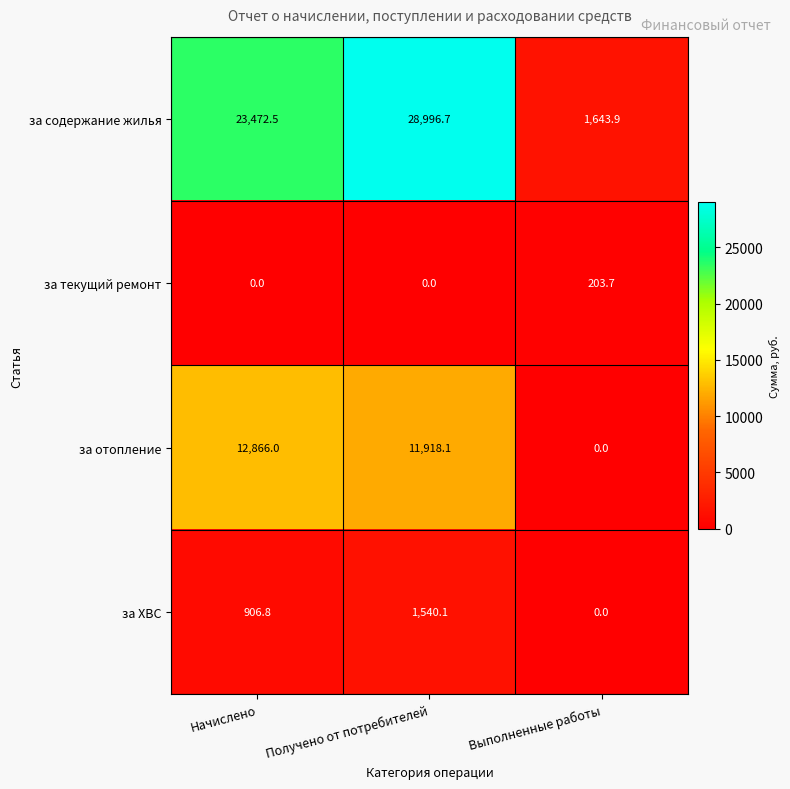

What is the greatest value displayed?

28996.7